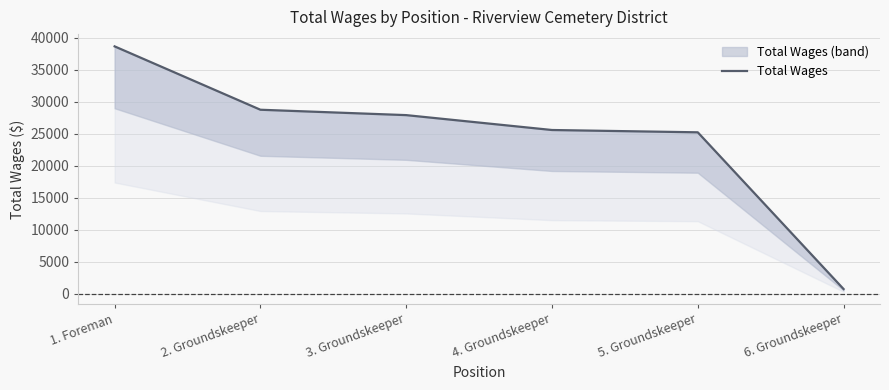

The value at 1. Foreman is 38631. True or false?

True